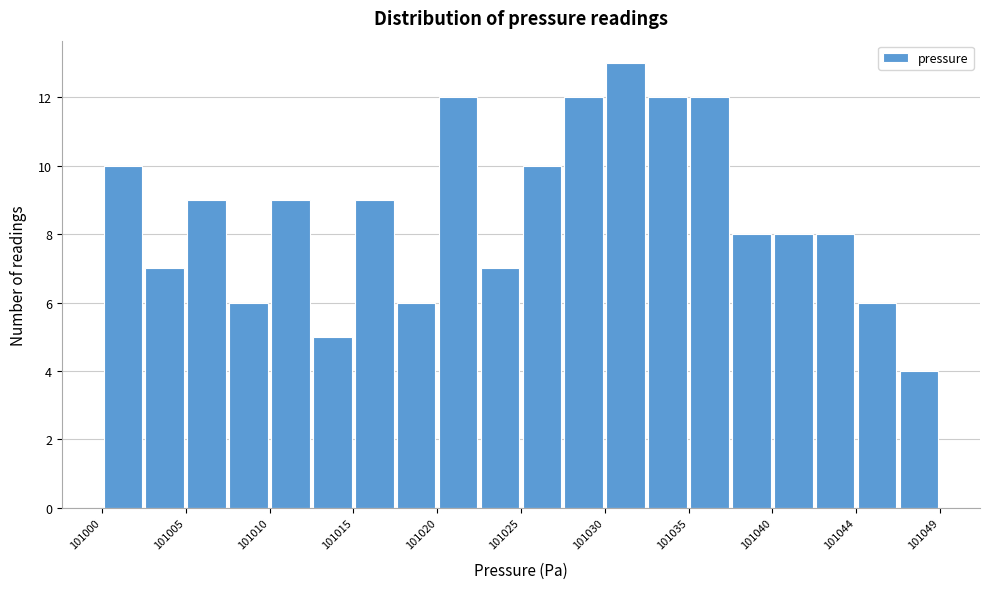

Reading left to right, list every bar in this chart as the range it spans on the x-axis followed by its height. Neither the bar edges nor the heights are printed on the chart, so give them approximately, as read against the axes.

101000.0 to 101002.5: 10
101002.5 to 101005.0: 7
101005.0 to 101007.5: 9
101007.5 to 101010.0: 6
101010.0 to 101012.5: 9
101012.5 to 101015.0: 5
101015.0 to 101017.5: 9
101017.5 to 101020.0: 6
101020.0 to 101022.0: 12
101022.0 to 101024.5: 7
101024.5 to 101027.0: 10
101027.0 to 101029.5: 12
101029.5 to 101032.0: 13
101032.0 to 101034.5: 12
101034.5 to 101037.0: 12
101037.0 to 101039.5: 8
101039.5 to 101042.0: 8
101042.0 to 101044.5: 8
101044.5 to 101047.0: 6
101047.0 to 101049.5: 4